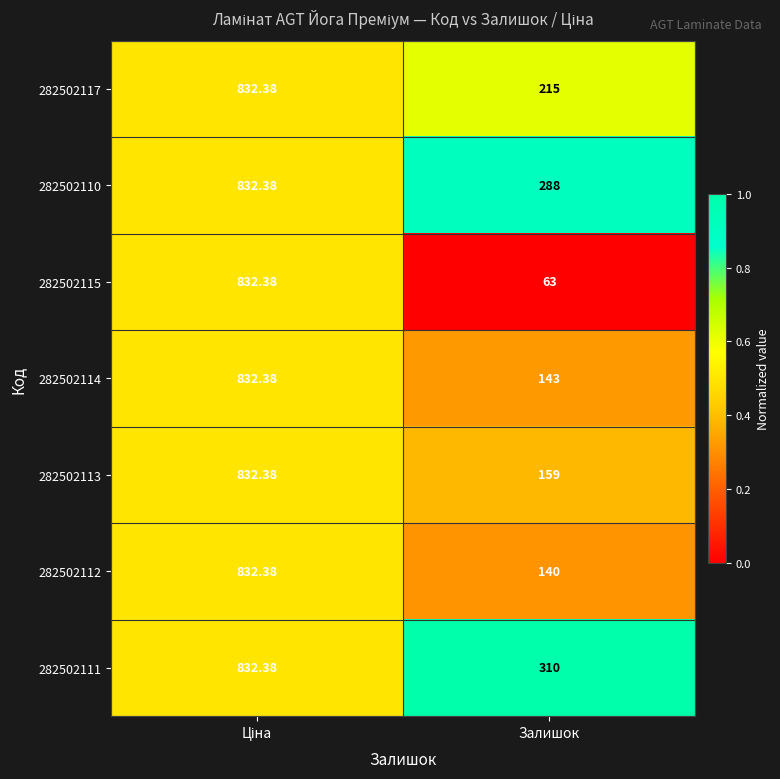

Which label corresponds to the smallest value in the chart?

Залишок